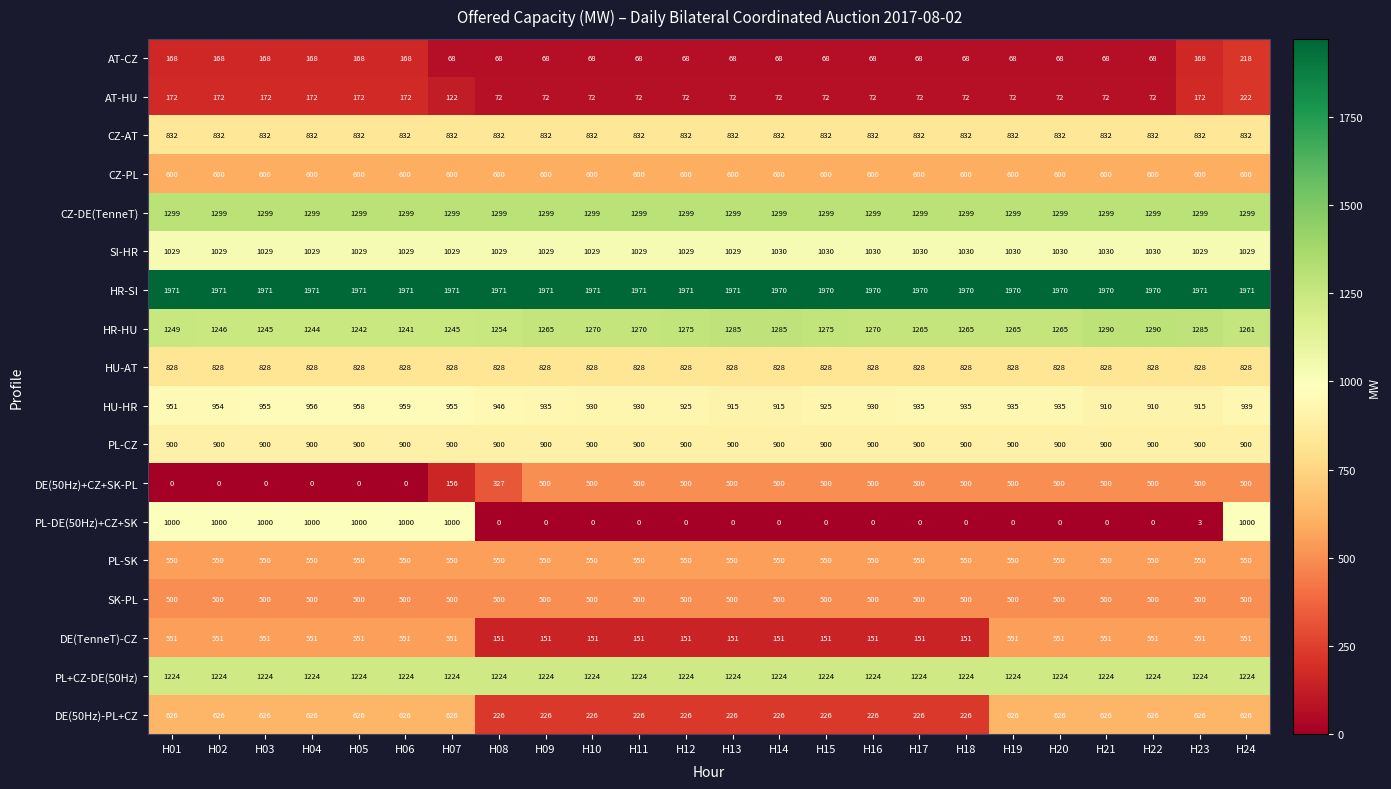

At how many categories does at least one series exceed 588?

24